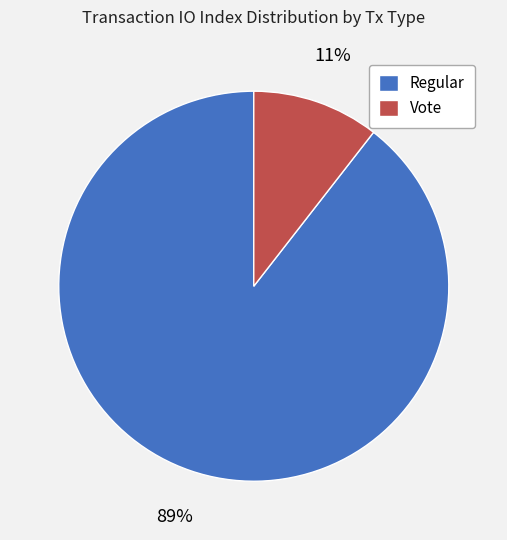

Rank the categories by value from lowest to highest.

Vote, Regular